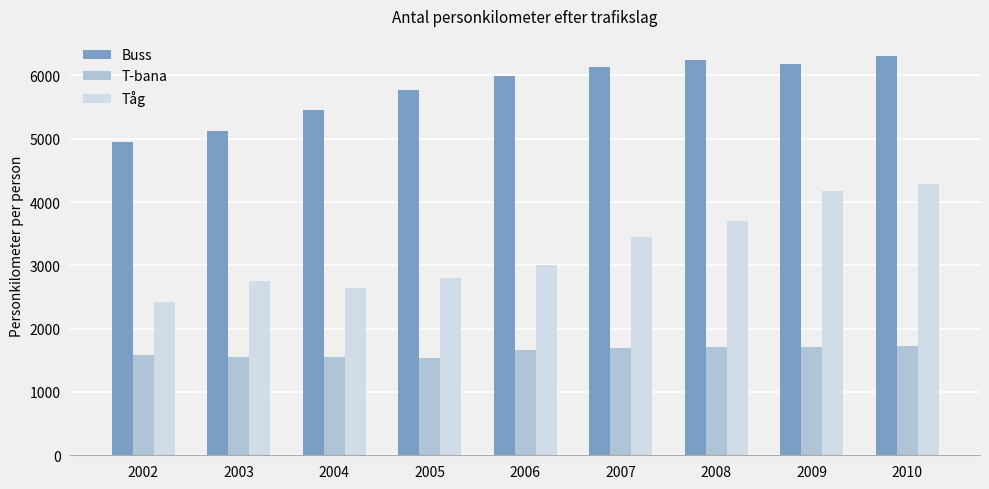

How many bars are there in each group?

3